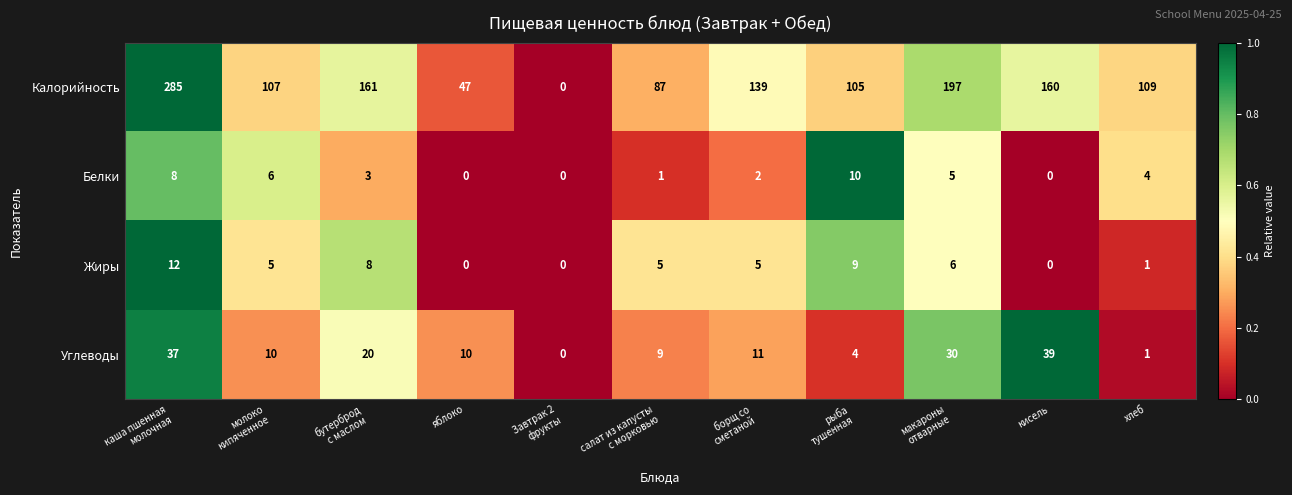

What is the difference between the maximum and minimum values in the Углеводы series?

39